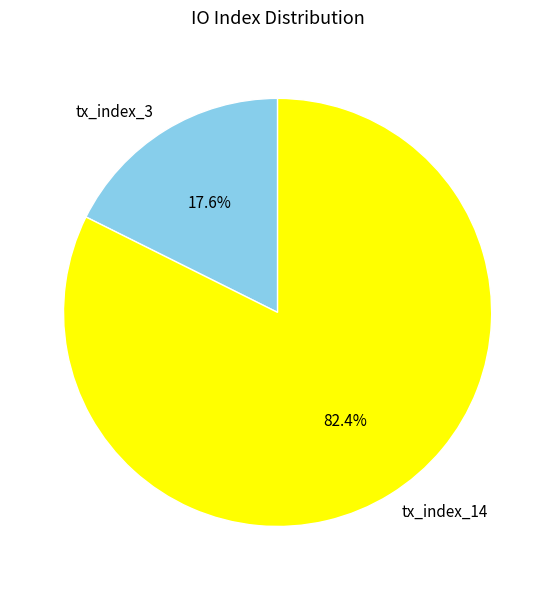

Which slice represents more than half of the pie?

tx_index_14